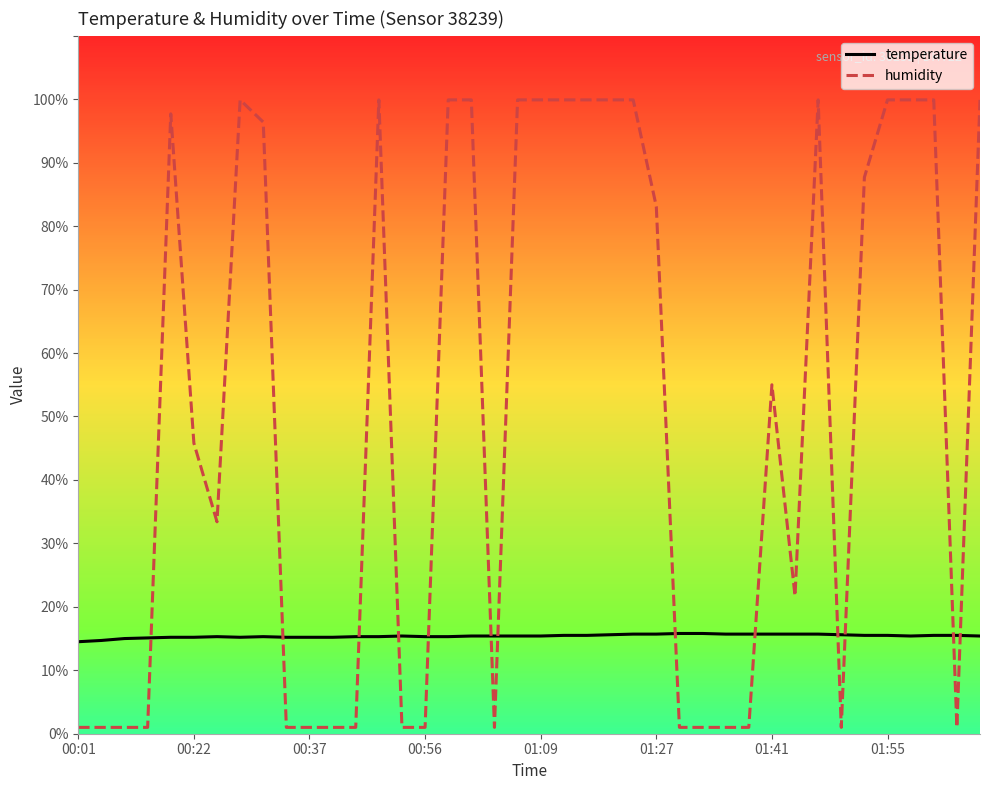

Count the number of categories in the chart.

40